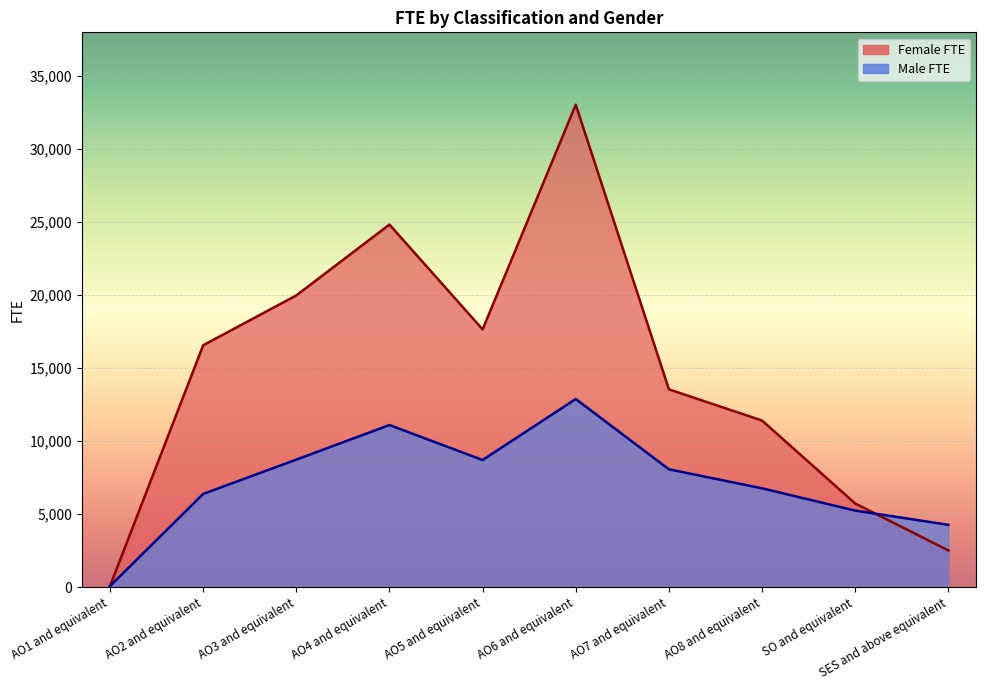

At how many categories does at least one series exceed 27659?

1